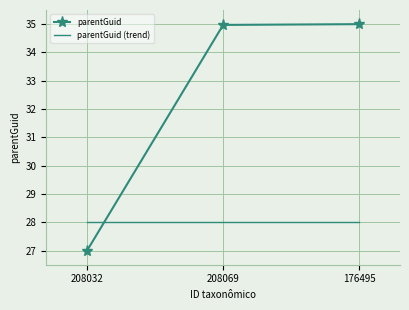

What value does the parentGuid series have at 208069?

35.0